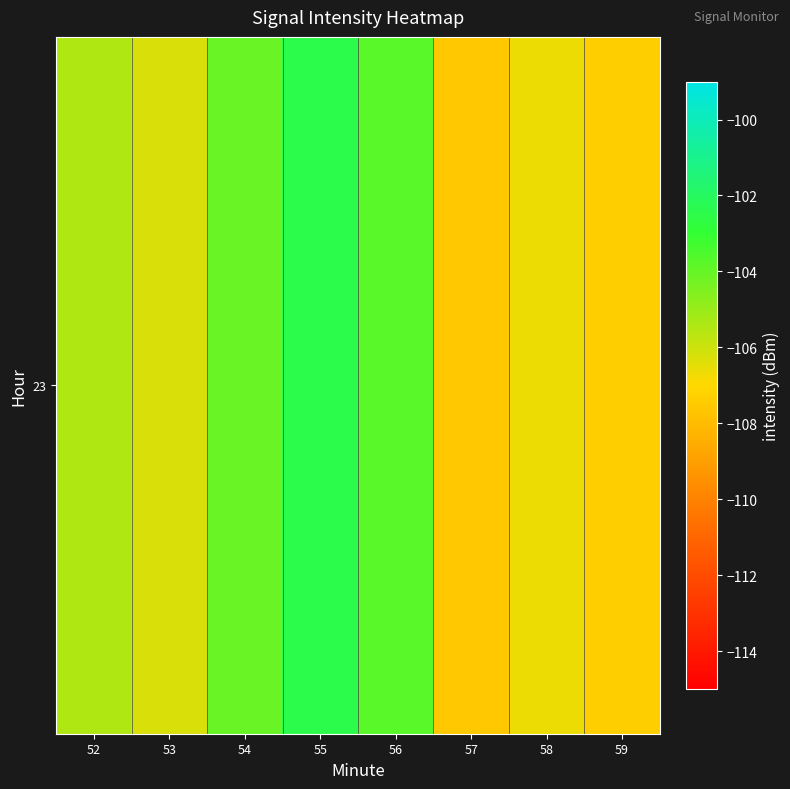

Reading left to right, list all the values displayed in this chart.

52=-105.4	53=-106.3	54=-104.1	55=-102.5	56=-103.7	57=-107.6	58=-106.6	59=-107.4